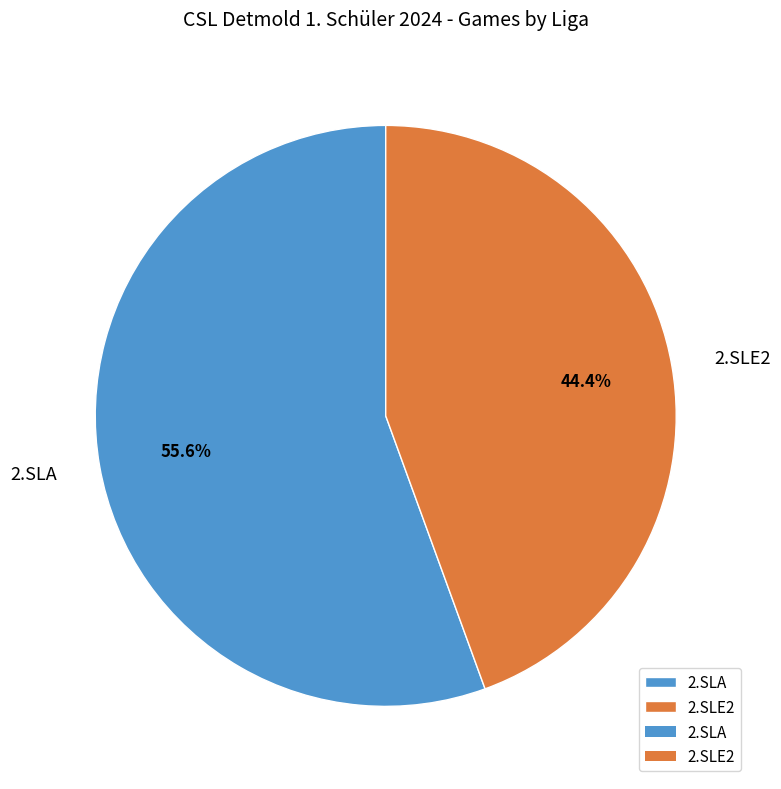

To the nearest percent, what is the average slice percentage?

50%